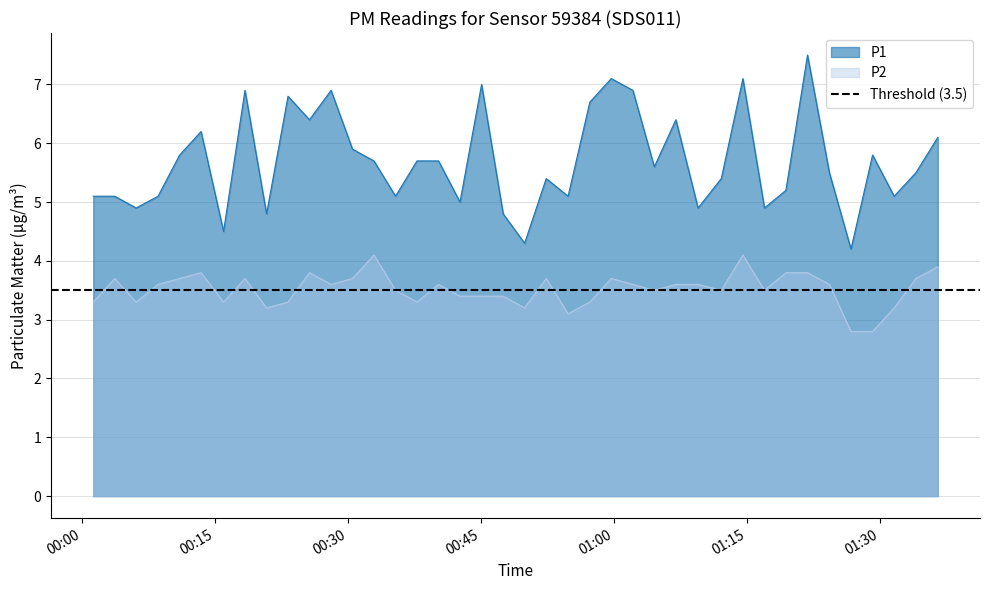

True or false: P1 and P2 cross at least once.

False